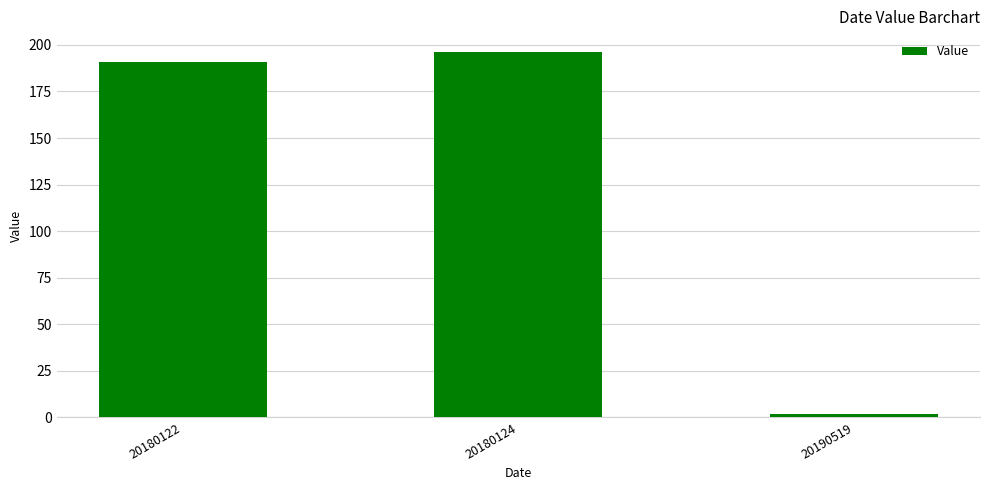

List the labels in order of value, largest first.

20180124, 20180122, 20190519